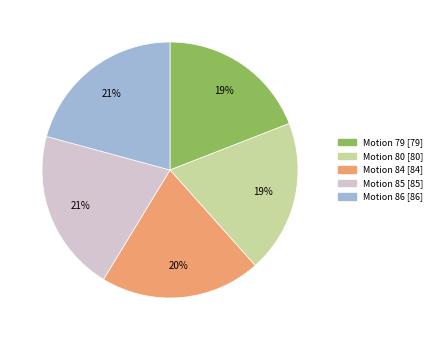

Count the number of slices in the pie.

5